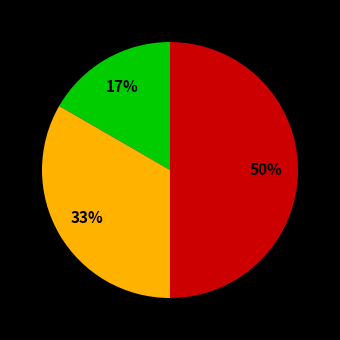

To the nearest percent, what is the average slice percentage?

33%